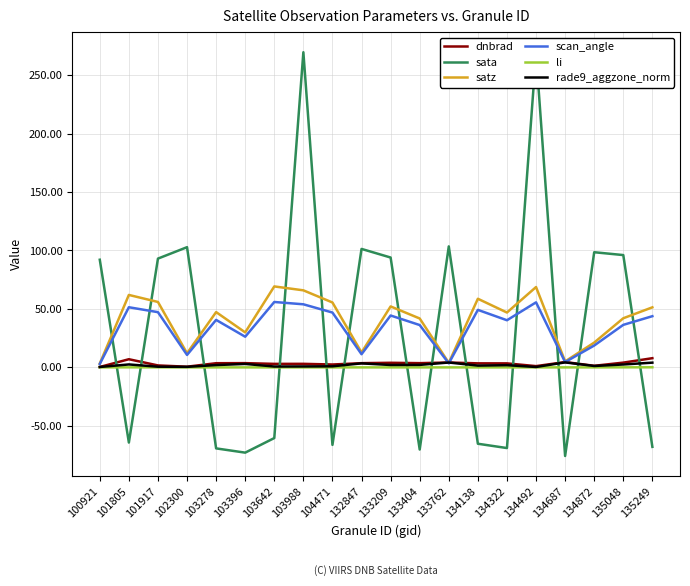

What is the smallest value displayed?

-75.8